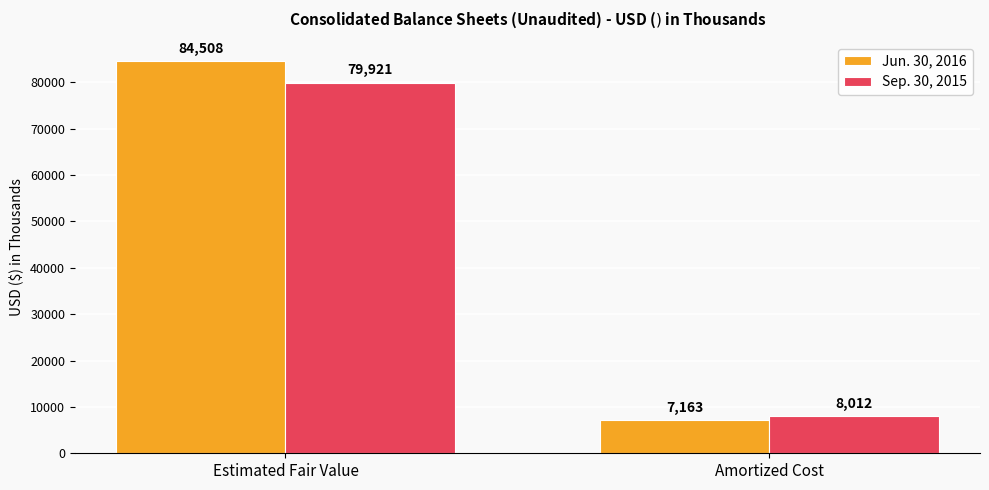

What is the smallest value displayed?

7163